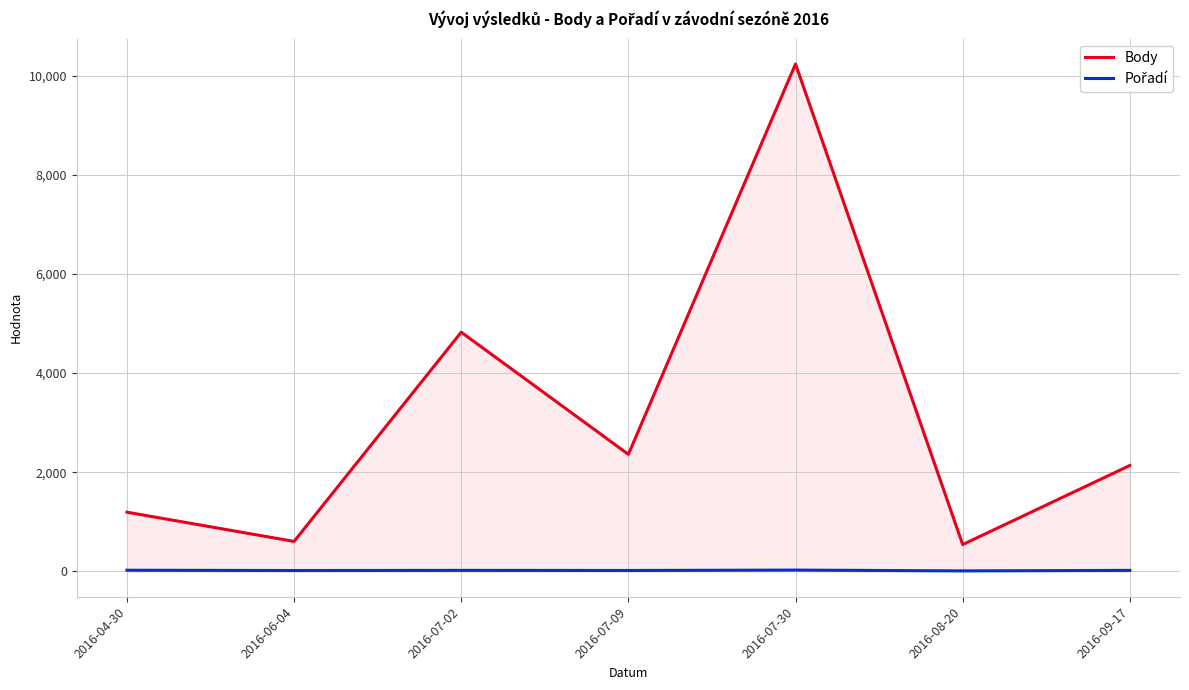

Which has a higher value, 2016-08-20 or 2016-06-04?

2016-06-04